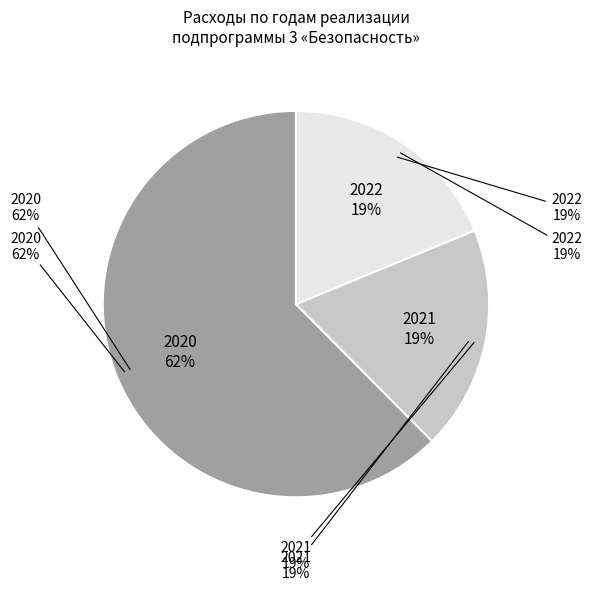

Count the number of slices in the pie.

3